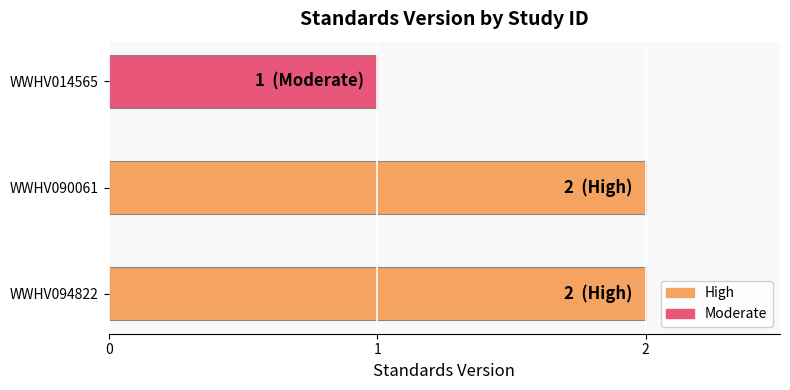

Reading bottom to top, list all the values displayed in this chart.

2	2	1